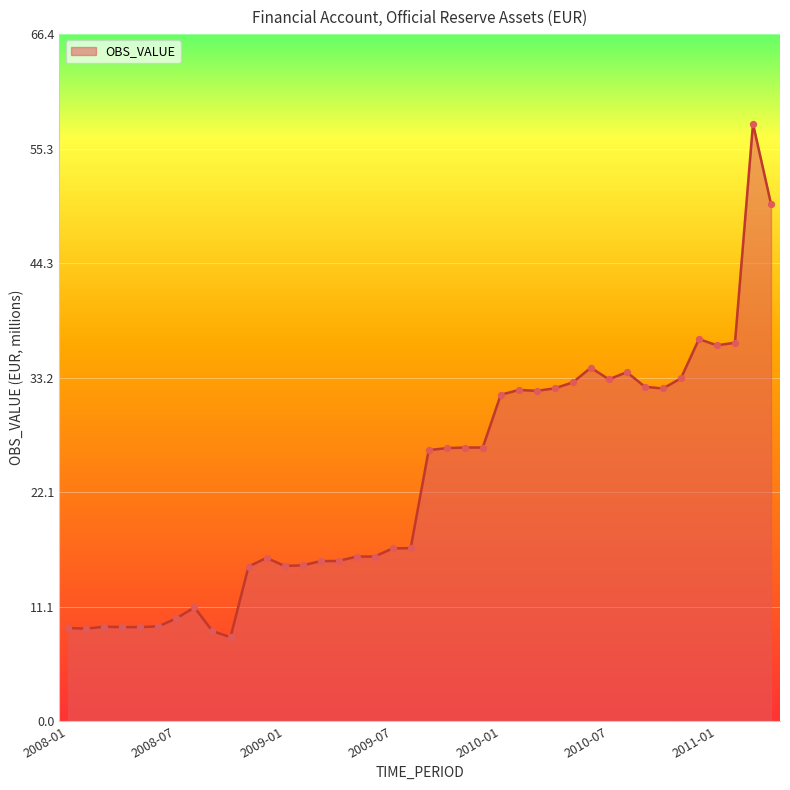

What is the maximum value shown in the chart?

57.8